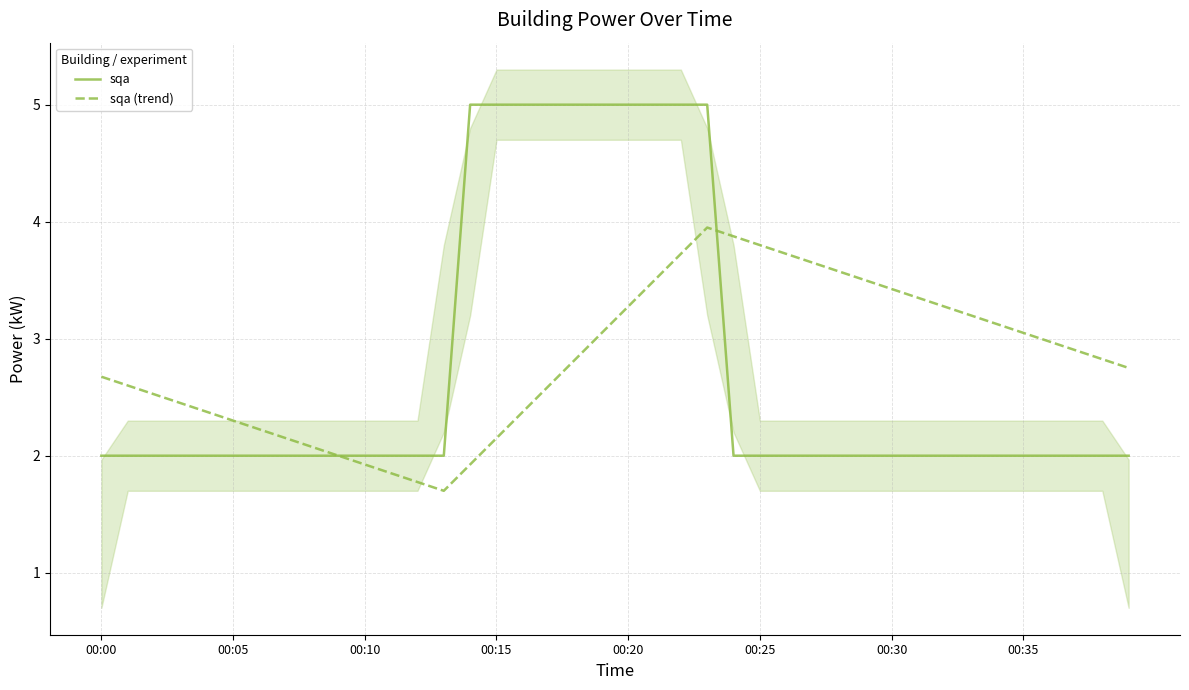

Does the chart have visible grid lines?

Yes